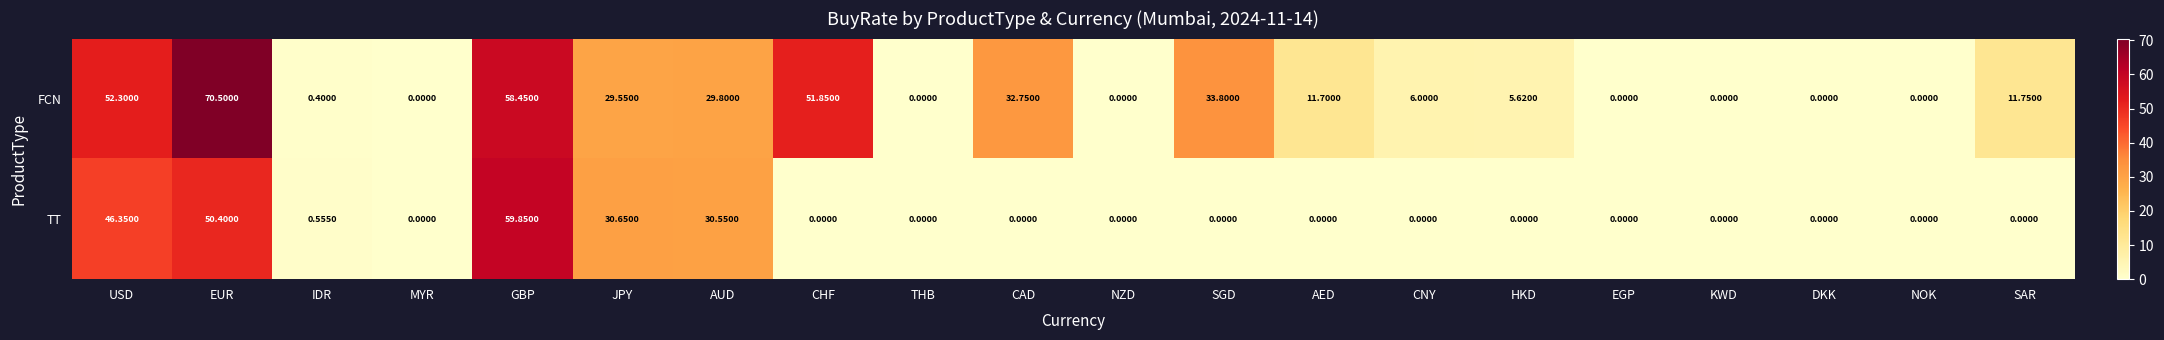

At which label does FCN reach its peak?

EUR